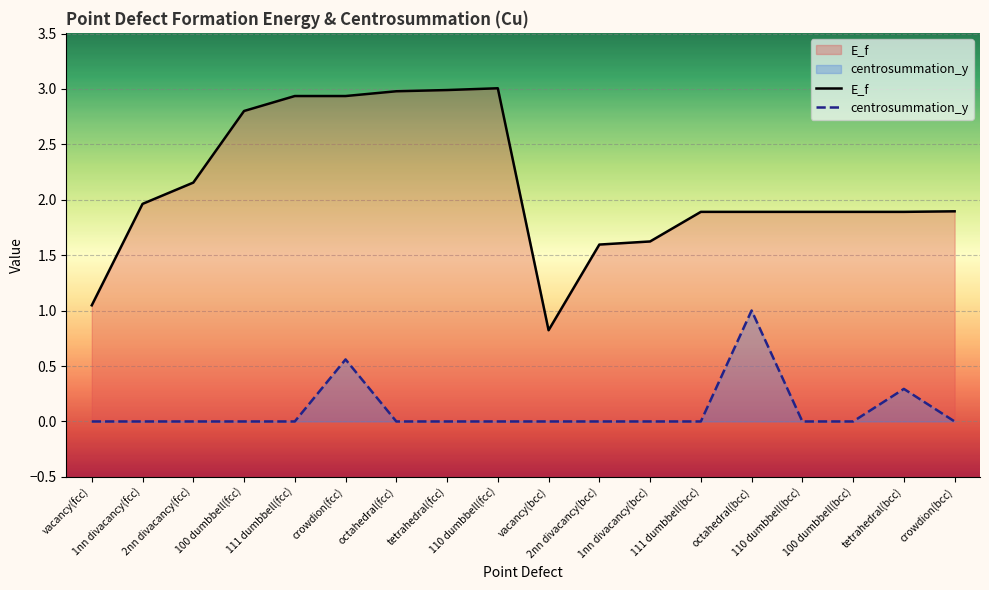

What are all the series names shown in the legend?

E_f, centrosummation_y